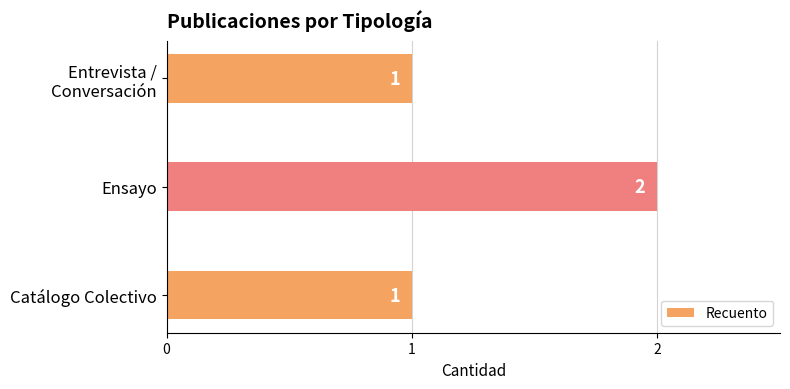

What is the ratio of the value at Ensayo to the value at Catálogo Colectivo?

2.0